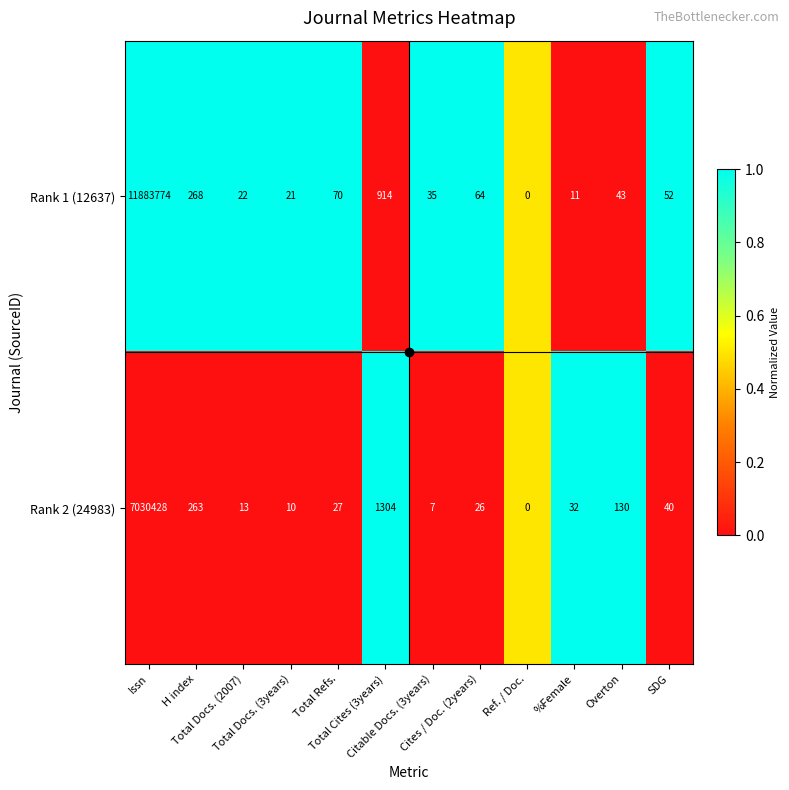

Which series has the largest range (max minus min)?

Rank 1 (12637)